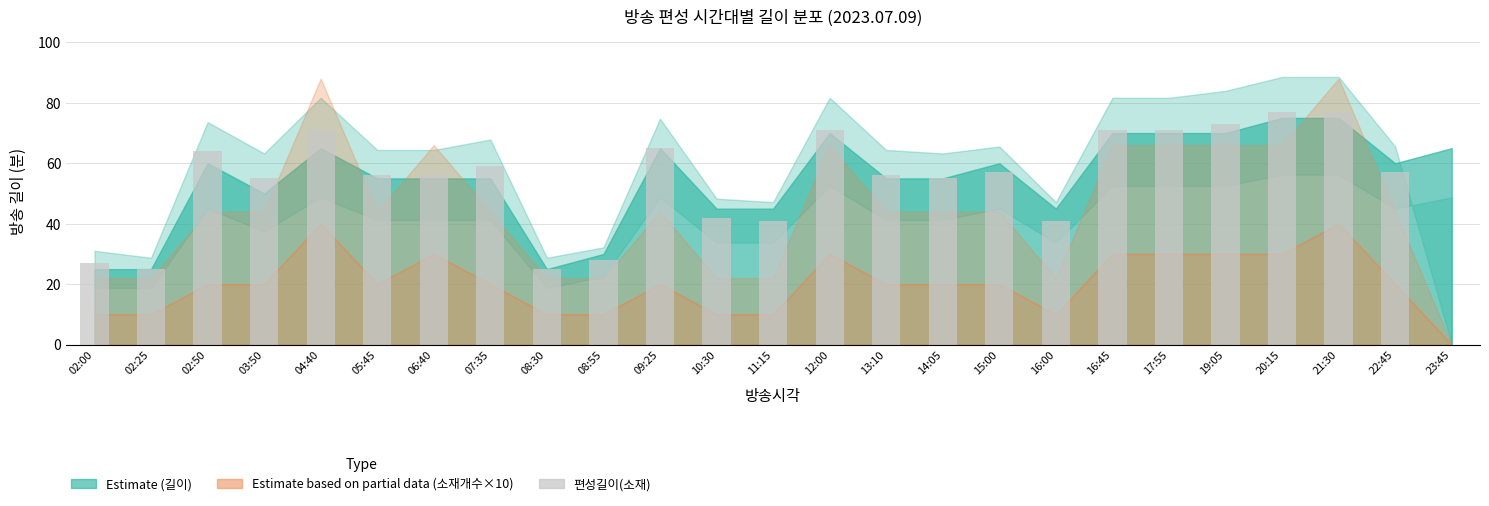

True or false: the data shows 38 at 17:55.

False